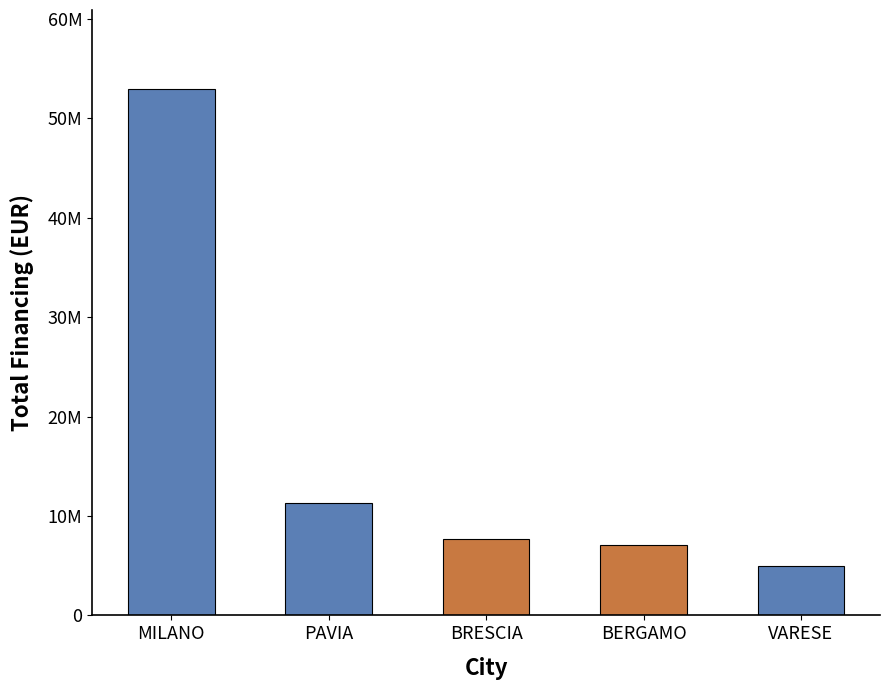

What is the change in value from BRESCIA to BERGAMO?

-662812.6